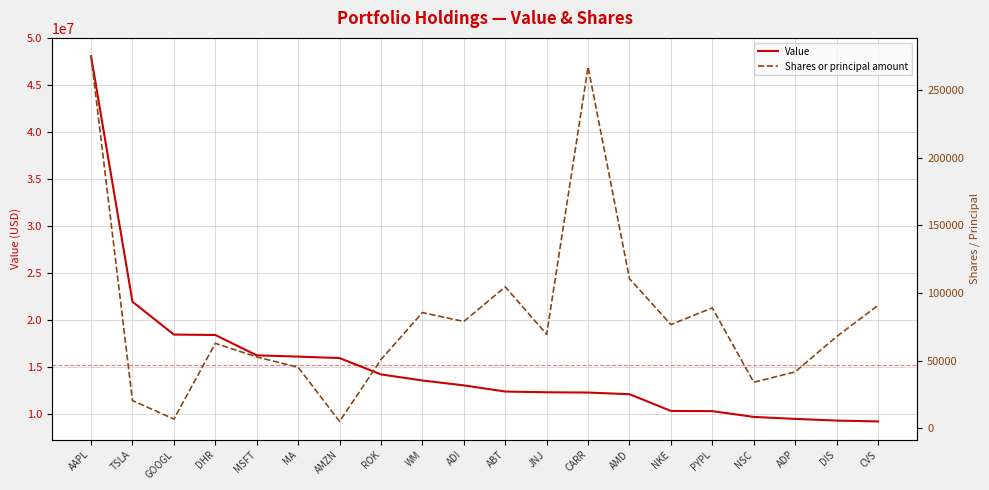

What are all the series names shown in the legend?

Value, Shares or principal amount